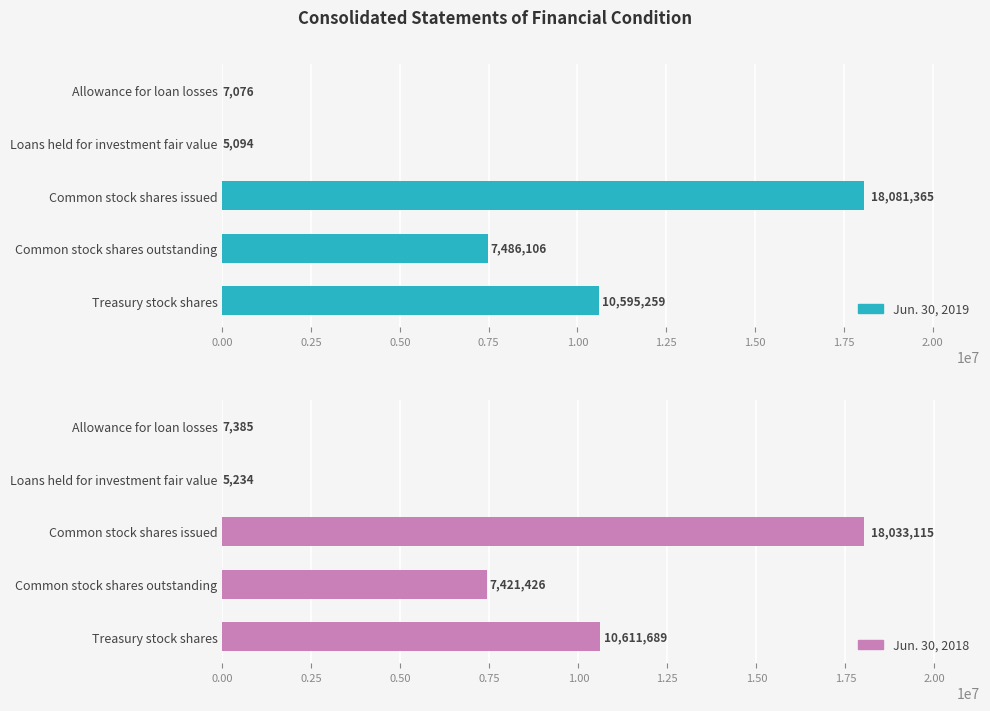

What is the value of the Jun. 30, 2018 bar at the 3rd from the left?

18033115